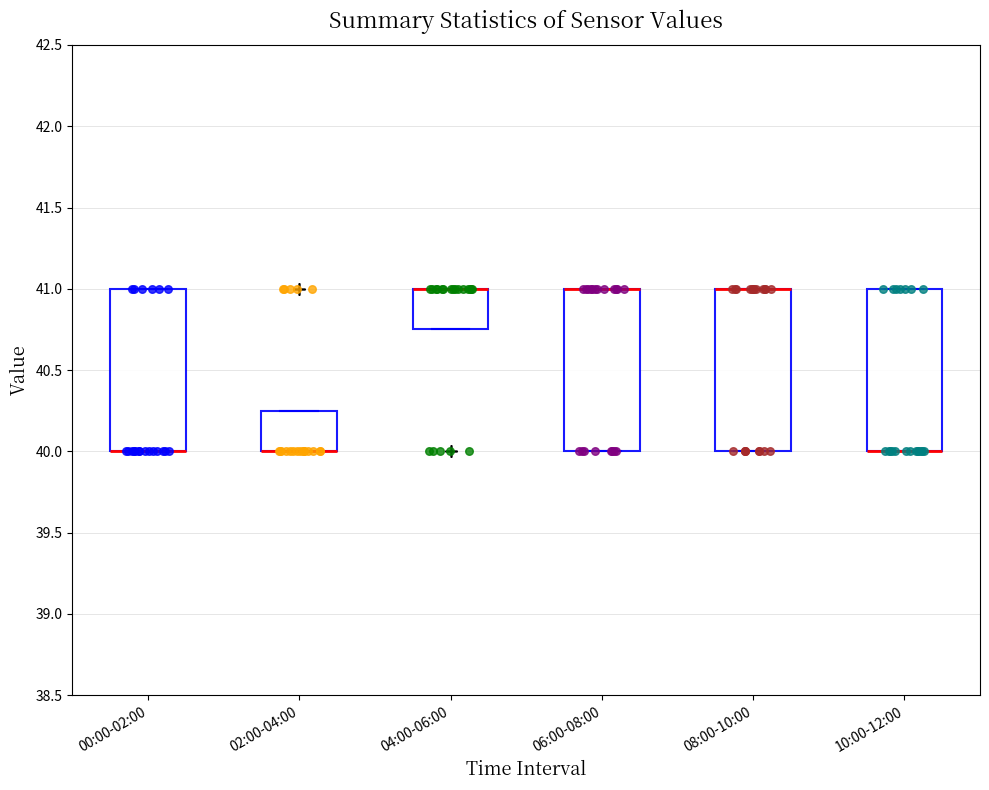

Reading left to right, read every box against the y-axis: the position of its median line, the range the box covers, and the ends of its whiskers. The values are not printed on the chart, so give them approximately, as read against the axis.

00:00-02:00: median 40.00 (drawn on the box's lower edge), box 40.00 to 41.00, whiskers 40.00 to 41.00
02:00-04:00: median 40.00 (drawn on the box's lower edge), box 40.00 to 40.25, whiskers 40.00 to 40.25
04:00-06:00: median 41.00 (drawn on the box's upper edge), box 40.75 to 41.00, whiskers 40.75 to 41.00
06:00-08:00: median 41.00 (drawn on the box's upper edge), box 40.00 to 41.00, whiskers 40.00 to 41.00
08:00-10:00: median 41.00 (drawn on the box's upper edge), box 40.00 to 41.00, whiskers 40.00 to 41.00
10:00-12:00: median 40.00 (drawn on the box's lower edge), box 40.00 to 41.00, whiskers 40.00 to 41.00